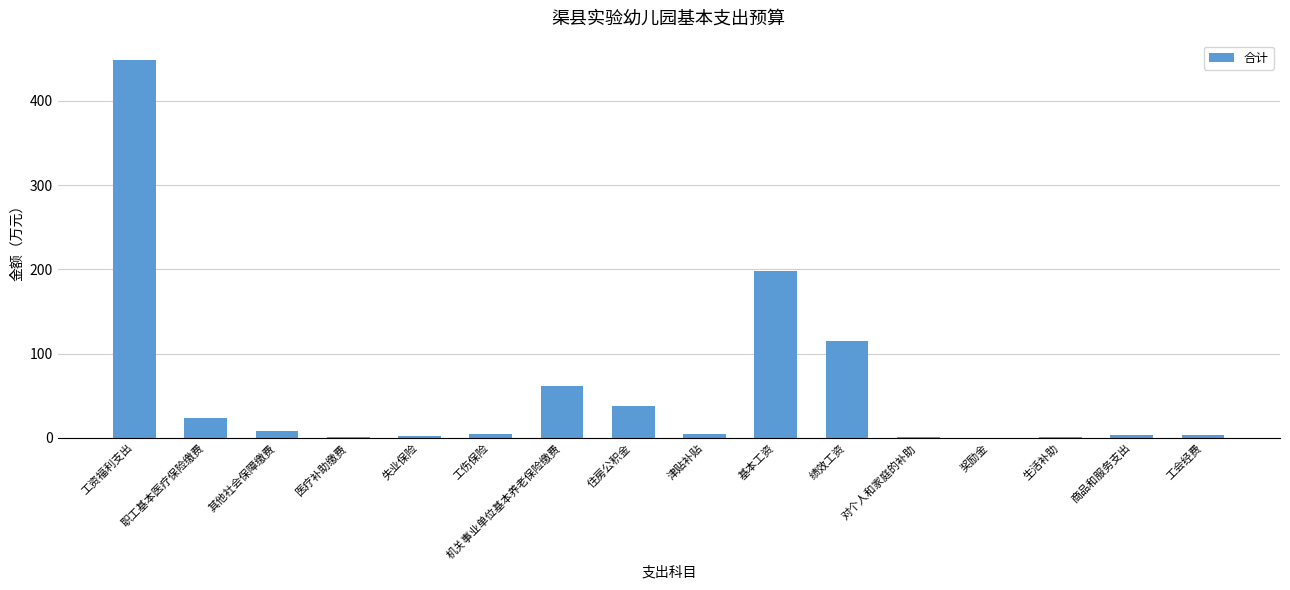

Which category has the highest value across all series?

工资福利支出